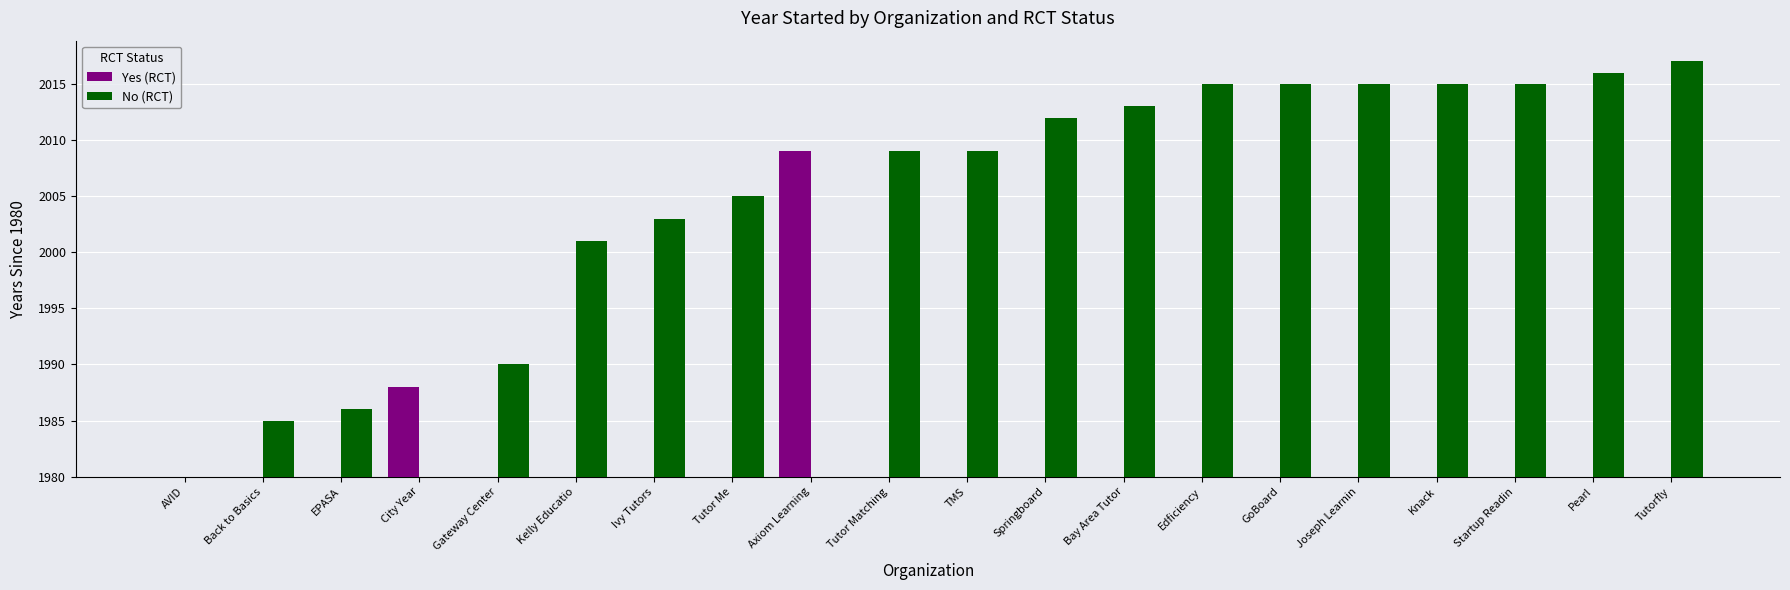

Does the chart contain stacked bars?

No